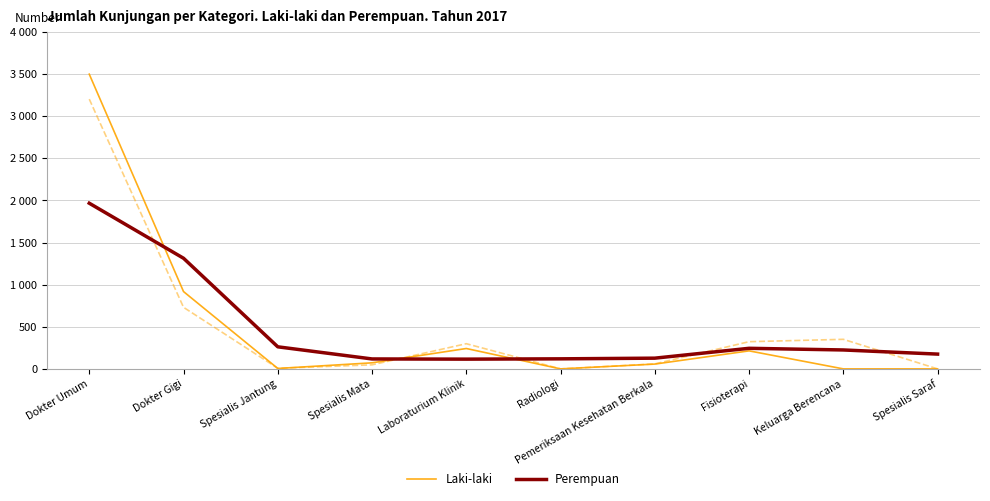

List the series in order of their overall mean, lowest first.

Perempuan, Laki-laki